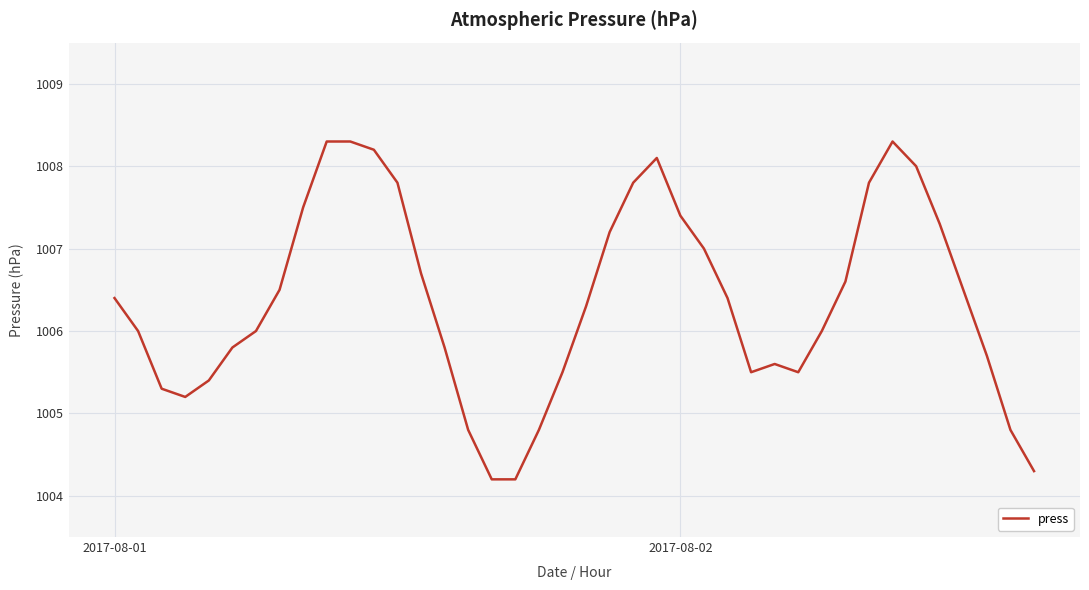

What is the smallest value displayed?

1004.2